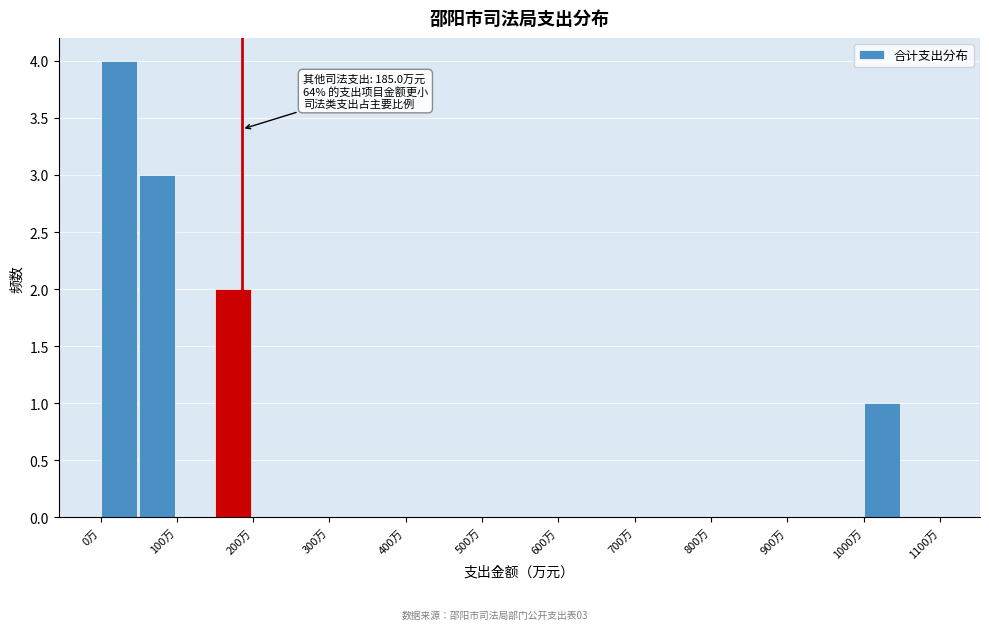

Which range on the x-axis has the tallest bar?

0 to 50